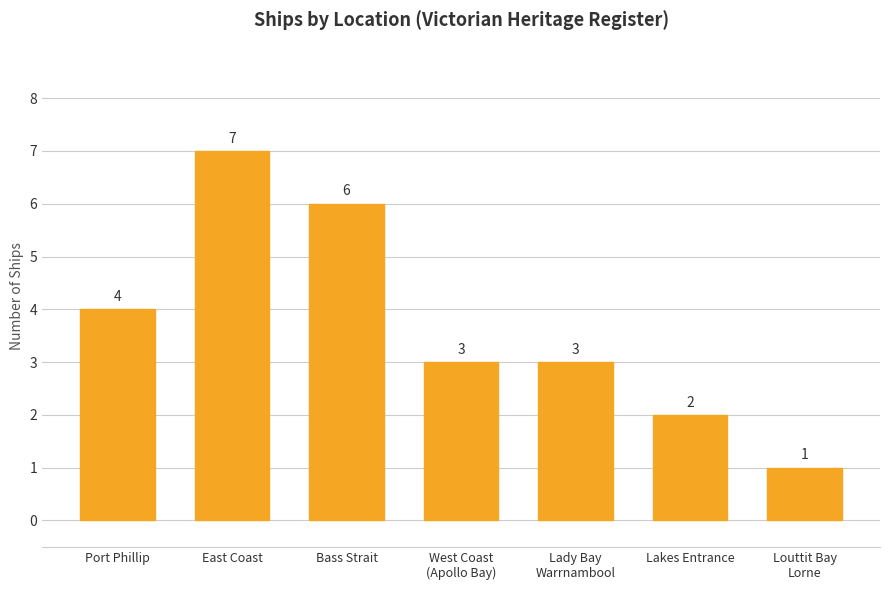

Where does the data first go above 3?

Port Phillip